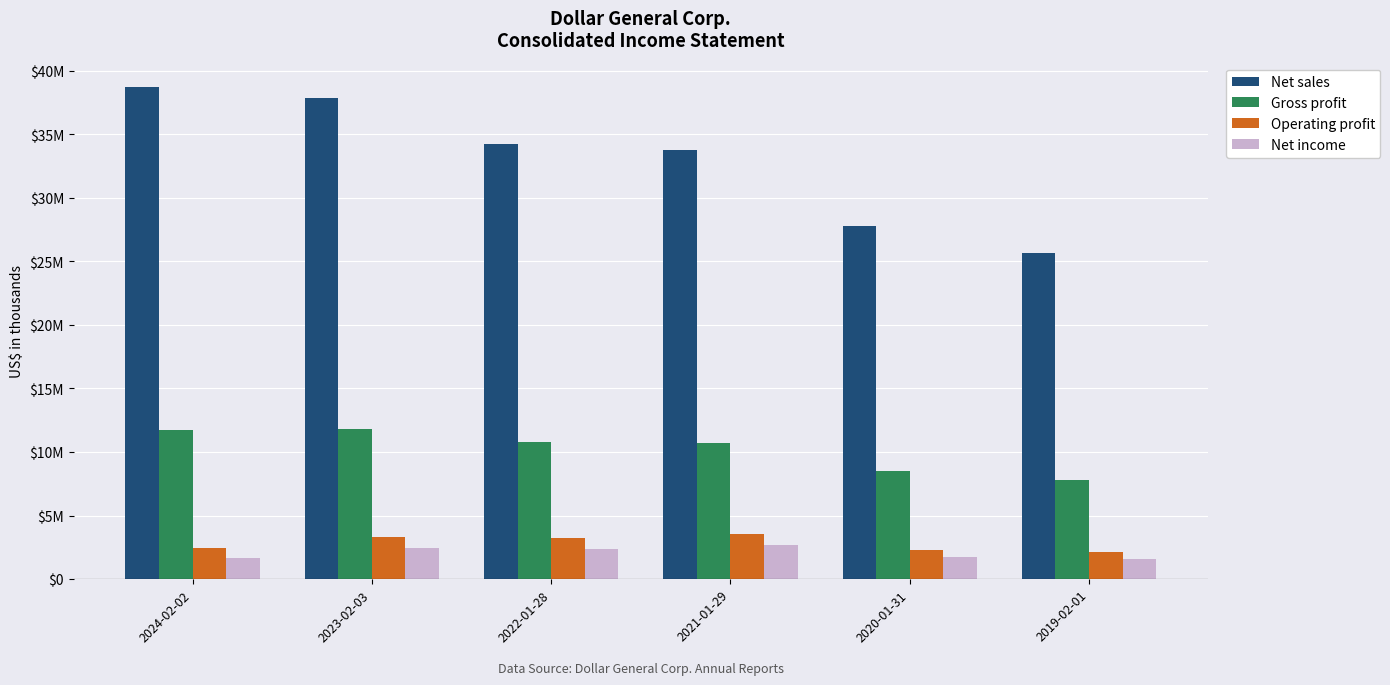

What is the minimum value shown in the chart?

1589472